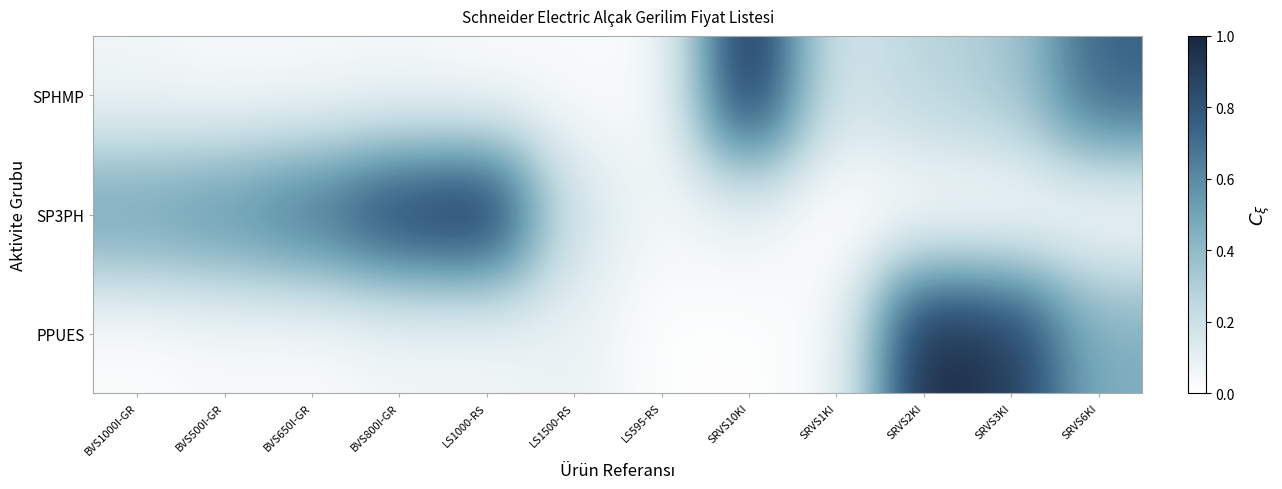

Reading left to right, extract all data points from this chart.

SPHMP: BVS1000I-GR=0.1	BVS500I-GR=0.0	BVS650I-GR=0.0	BVS800I-GR=0.0	LS1000-RS=0.0	LS1500-RS=0.0	LS595-RS=0.0	SRVS10KI=1.0	SRVS1KI=0.2	SRVS2KI=0.3	SRVS3KI=0.3	SRVS6KI=0.8
SP3PH: BVS1000I-GR=0.5	BVS500I-GR=0.6	BVS650I-GR=0.7	BVS800I-GR=0.9	LS1000-RS=1.0	LS1500-RS=0.2	LS595-RS=0.1	SRVS10KI=0.1	SRVS1KI=0.0	SRVS2KI=0.0	SRVS3KI=0.0	SRVS6KI=0.0
PPUES: BVS1000I-GR=0.0	BVS500I-GR=0.0	BVS650I-GR=0.0	BVS800I-GR=0.1	LS1000-RS=0.0	LS1500-RS=0.1	LS595-RS=0.0	SRVS10KI=0.0	SRVS1KI=0.0	SRVS2KI=1.0	SRVS3KI=0.9	SRVS6KI=0.5